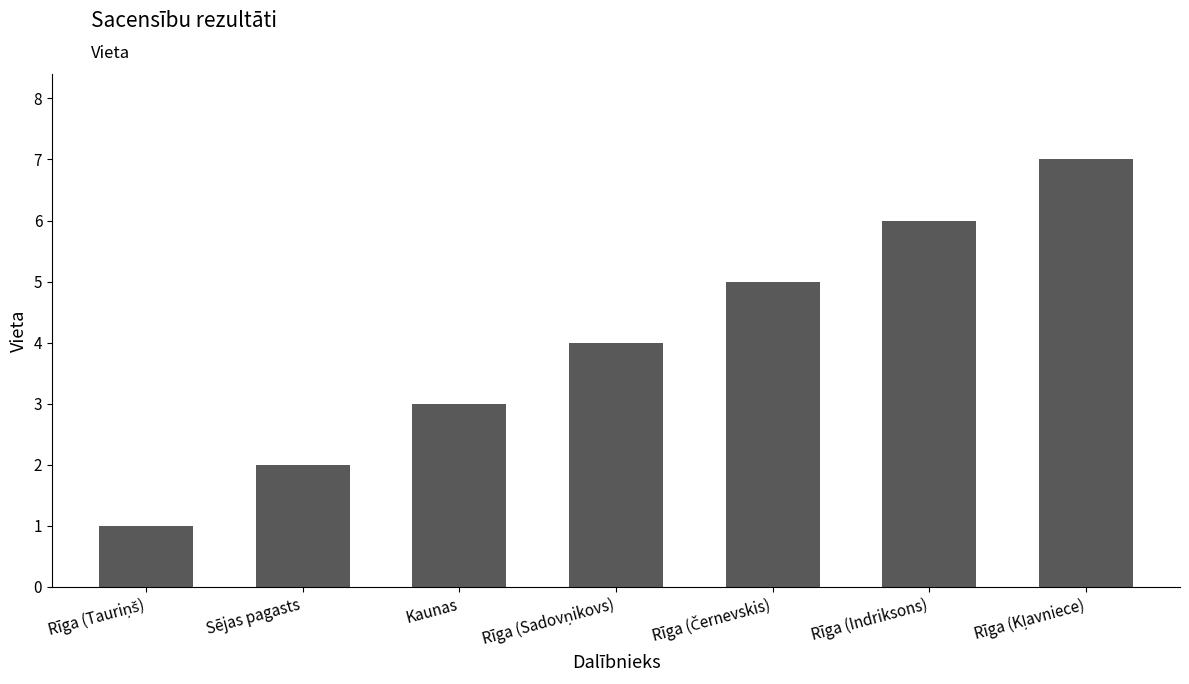

What is the label of the 3rd bar from the left?

Kaunas